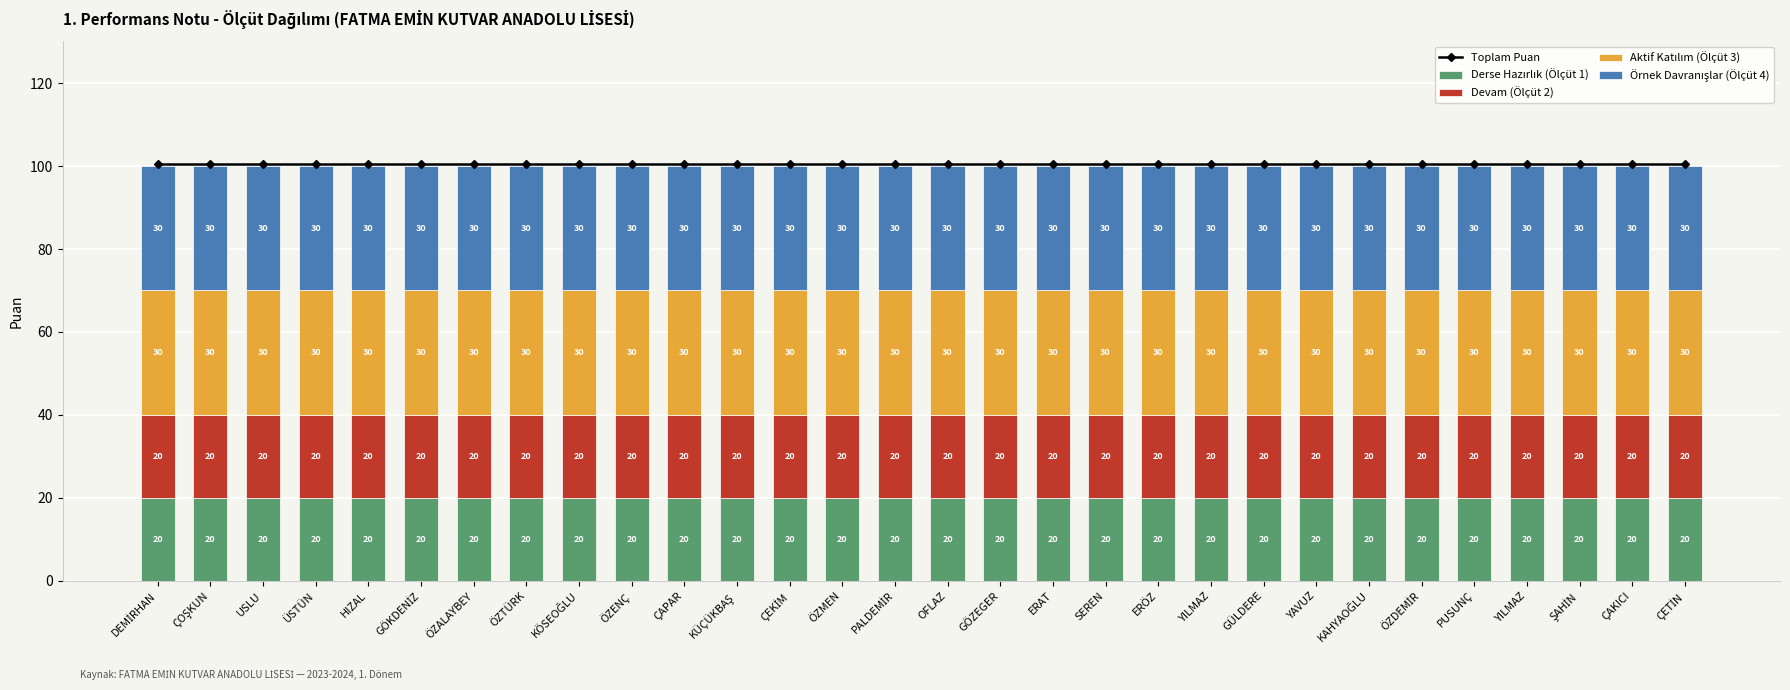

Reading right to left, list all the values displayed in this chart.

Toplam Puan: ÇETİN=100.5	ÇAKICI=100.5	ŞAHİN=100.5	YILMAZ=100.5	PUSUNÇ=100.5	ÖZDEMİR=100.5	KAHYAOĞLU=100.5	YAVUZ=100.5	GÜLDERE=100.5	YILMAZ=100.5	ERÖZ=100.5	SEREN=100.5	ERAT=100.5	GÖZEGER=100.5	OFLAZ=100.5	PALDEMİR=100.5	ÖZMEN=100.5	ÇEKİM=100.5	KÜÇÜKBAŞ=100.5	ÇAPAR=100.5	ÖZENÇ=100.5	KÖSEOĞLU=100.5	ÖZTÜRK=100.5	ÖZALAYBEY=100.5	GÖKDENİZ=100.5	HIZAL=100.5	ÜSTÜN=100.5	USLU=100.5	ÇOŞKUN=100.5	DEMİRHAN=100.5
Derse Hazırlık (Ölçüt 1): ÇETİN=20.0	ÇAKICI=20.0	ŞAHİN=20.0	YILMAZ=20.0	PUSUNÇ=20.0	ÖZDEMİR=20.0	KAHYAOĞLU=20.0	YAVUZ=20.0	GÜLDERE=20.0	YILMAZ=20.0	ERÖZ=20.0	SEREN=20.0	ERAT=20.0	GÖZEGER=20.0	OFLAZ=20.0	PALDEMİR=20.0	ÖZMEN=20.0	ÇEKİM=20.0	KÜÇÜKBAŞ=20.0	ÇAPAR=20.0	ÖZENÇ=20.0	KÖSEOĞLU=20.0	ÖZTÜRK=20.0	ÖZALAYBEY=20.0	GÖKDENİZ=20.0	HIZAL=20.0	ÜSTÜN=20.0	USLU=20.0	ÇOŞKUN=20.0	DEMİRHAN=20.0
Devam (Ölçüt 2): ÇETİN=20.0	ÇAKICI=20.0	ŞAHİN=20.0	YILMAZ=20.0	PUSUNÇ=20.0	ÖZDEMİR=20.0	KAHYAOĞLU=20.0	YAVUZ=20.0	GÜLDERE=20.0	YILMAZ=20.0	ERÖZ=20.0	SEREN=20.0	ERAT=20.0	GÖZEGER=20.0	OFLAZ=20.0	PALDEMİR=20.0	ÖZMEN=20.0	ÇEKİM=20.0	KÜÇÜKBAŞ=20.0	ÇAPAR=20.0	ÖZENÇ=20.0	KÖSEOĞLU=20.0	ÖZTÜRK=20.0	ÖZALAYBEY=20.0	GÖKDENİZ=20.0	HIZAL=20.0	ÜSTÜN=20.0	USLU=20.0	ÇOŞKUN=20.0	DEMİRHAN=20.0
Aktif Katılım (Ölçüt 3): ÇETİN=30.0	ÇAKICI=30.0	ŞAHİN=30.0	YILMAZ=30.0	PUSUNÇ=30.0	ÖZDEMİR=30.0	KAHYAOĞLU=30.0	YAVUZ=30.0	GÜLDERE=30.0	YILMAZ=30.0	ERÖZ=30.0	SEREN=30.0	ERAT=30.0	GÖZEGER=30.0	OFLAZ=30.0	PALDEMİR=30.0	ÖZMEN=30.0	ÇEKİM=30.0	KÜÇÜKBAŞ=30.0	ÇAPAR=30.0	ÖZENÇ=30.0	KÖSEOĞLU=30.0	ÖZTÜRK=30.0	ÖZALAYBEY=30.0	GÖKDENİZ=30.0	HIZAL=30.0	ÜSTÜN=30.0	USLU=30.0	ÇOŞKUN=30.0	DEMİRHAN=30.0
Örnek Davranışlar (Ölçüt 4): ÇETİN=30.0	ÇAKICI=30.0	ŞAHİN=30.0	YILMAZ=30.0	PUSUNÇ=30.0	ÖZDEMİR=30.0	KAHYAOĞLU=30.0	YAVUZ=30.0	GÜLDERE=30.0	YILMAZ=30.0	ERÖZ=30.0	SEREN=30.0	ERAT=30.0	GÖZEGER=30.0	OFLAZ=30.0	PALDEMİR=30.0	ÖZMEN=30.0	ÇEKİM=30.0	KÜÇÜKBAŞ=30.0	ÇAPAR=30.0	ÖZENÇ=30.0	KÖSEOĞLU=30.0	ÖZTÜRK=30.0	ÖZALAYBEY=30.0	GÖKDENİZ=30.0	HIZAL=30.0	ÜSTÜN=30.0	USLU=30.0	ÇOŞKUN=30.0	DEMİRHAN=30.0